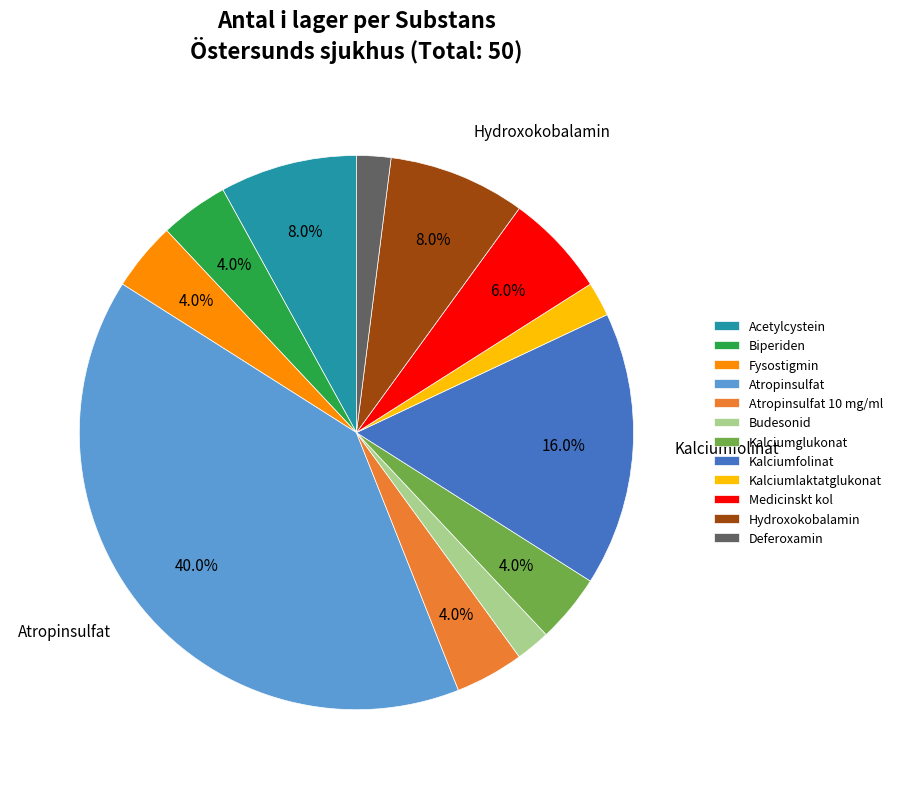

The Atropinsulfat slice represents 26% of the pie. True or false?

False